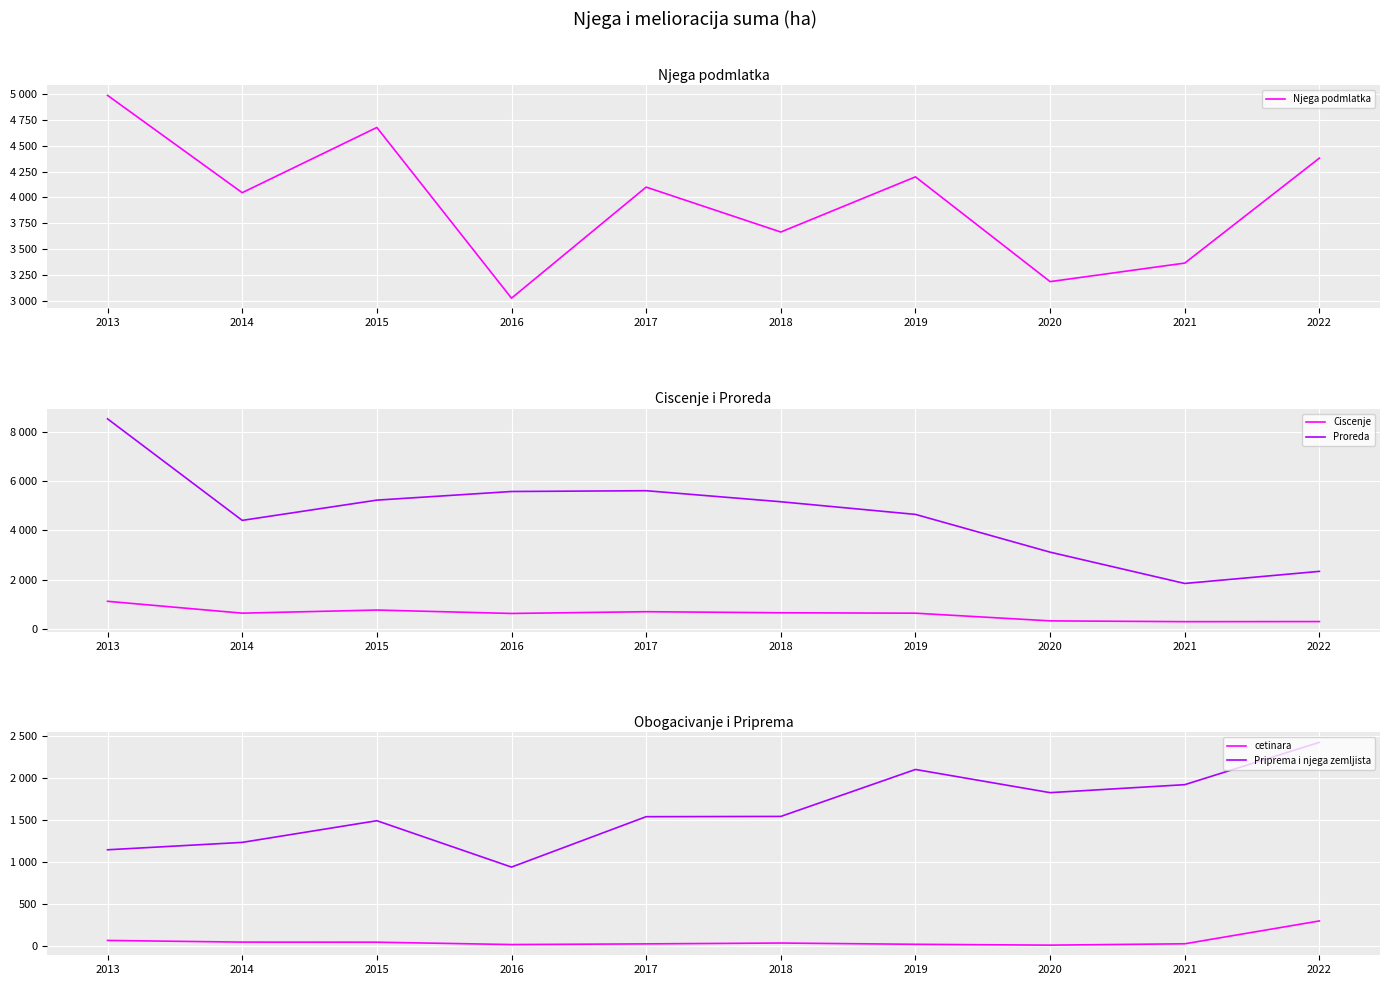

True or false: Ciscenje has a value of 1813 at 2013.

False